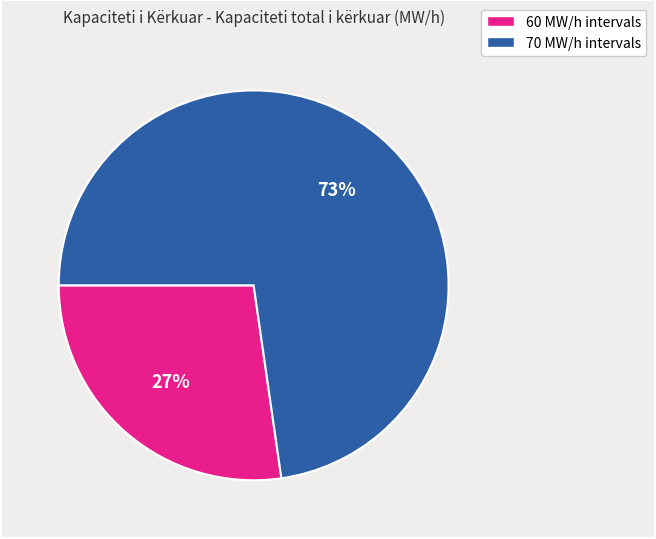

How many segments does this pie chart have?

2